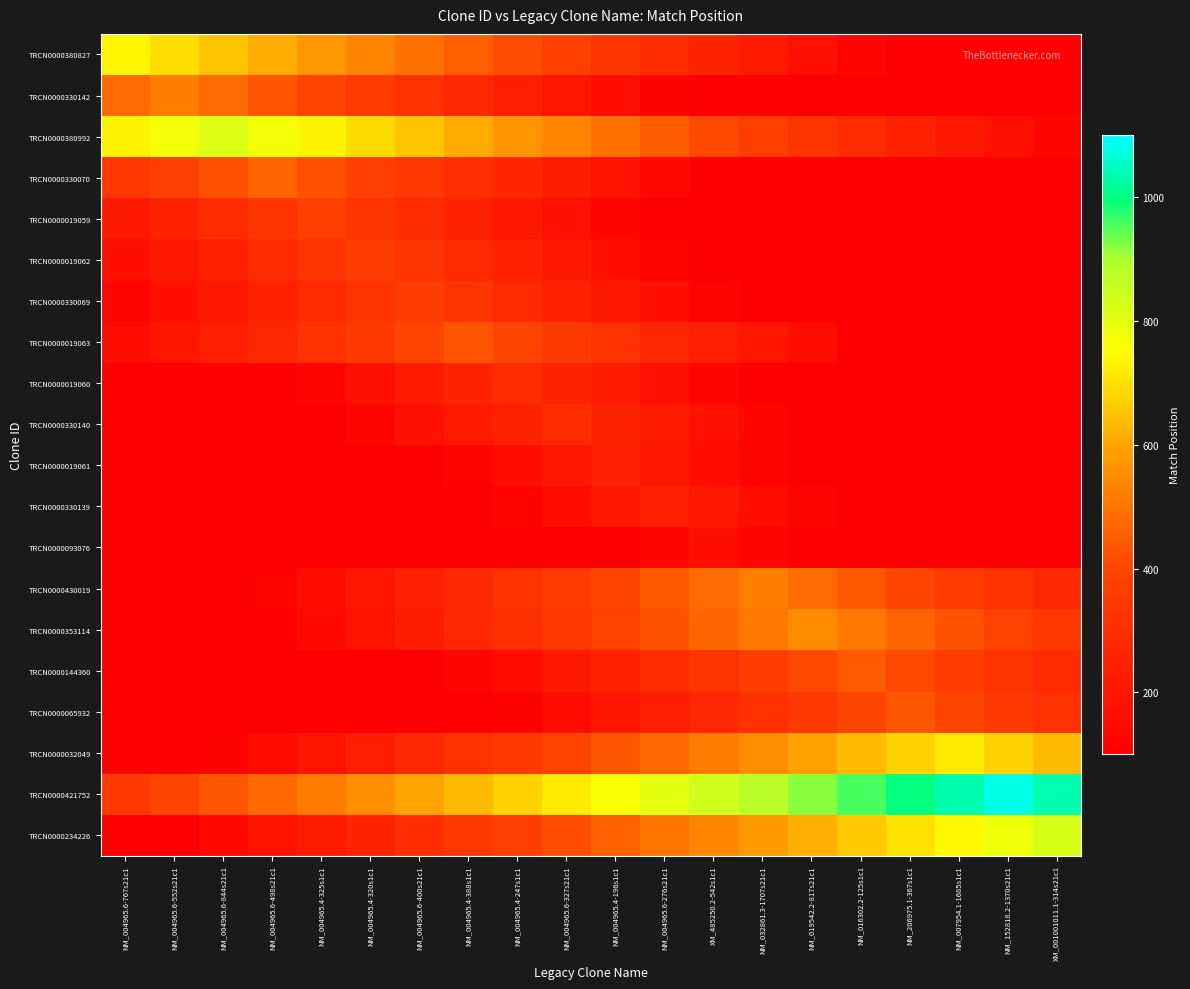

What is the maximum value shown in the chart?

1077